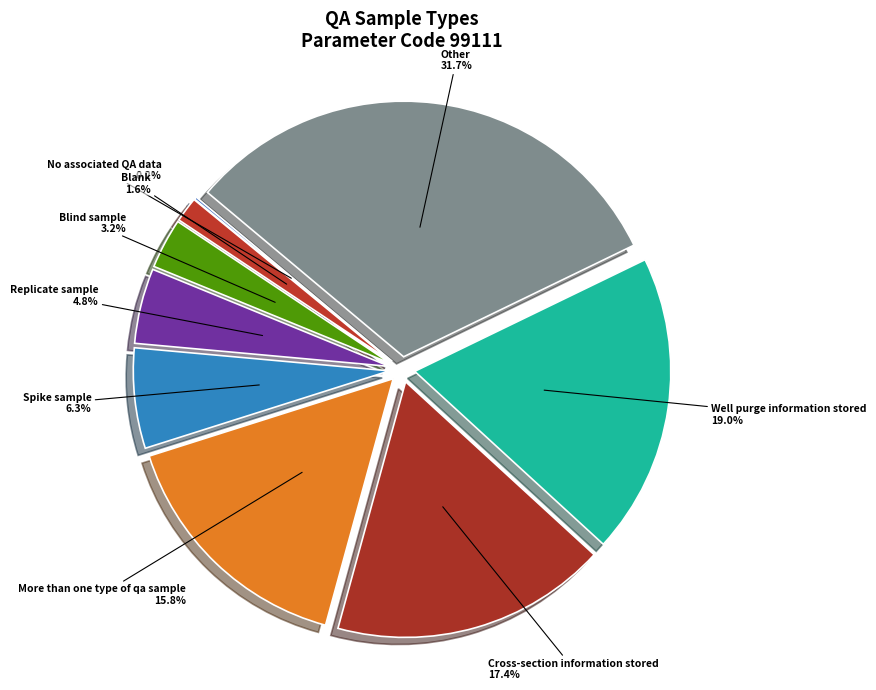

Which has a higher value, Well purge information stored or Spike sample?

Well purge information stored